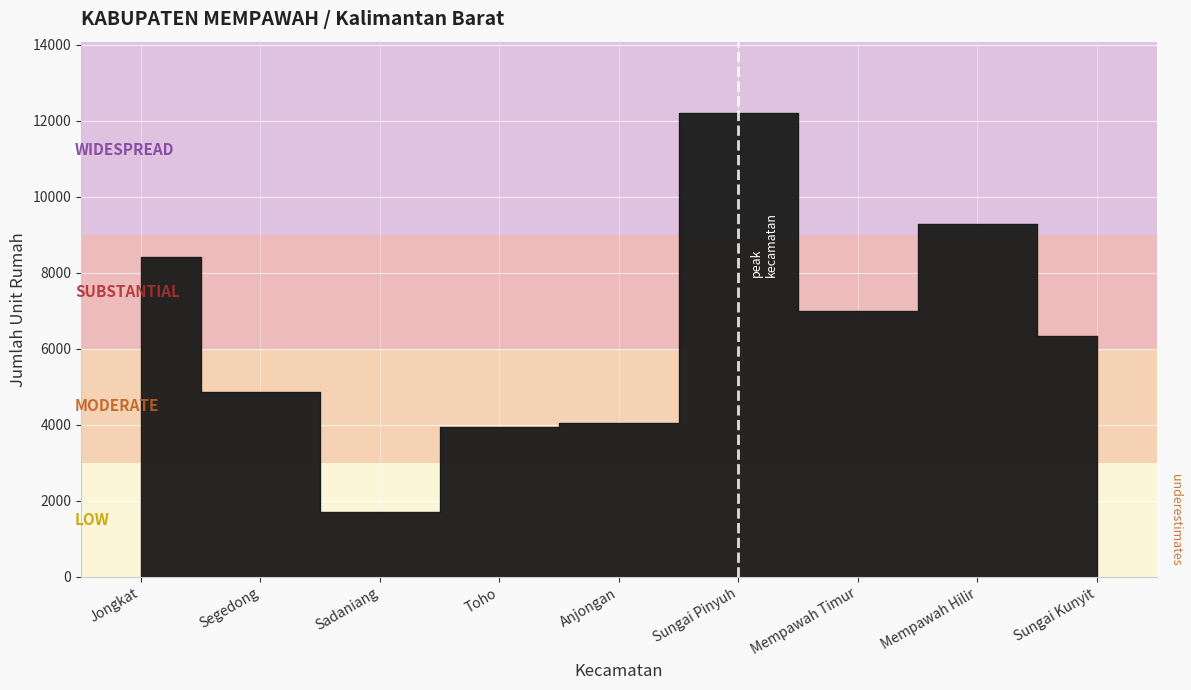

What is the difference between the maximum and minimum values?

10477